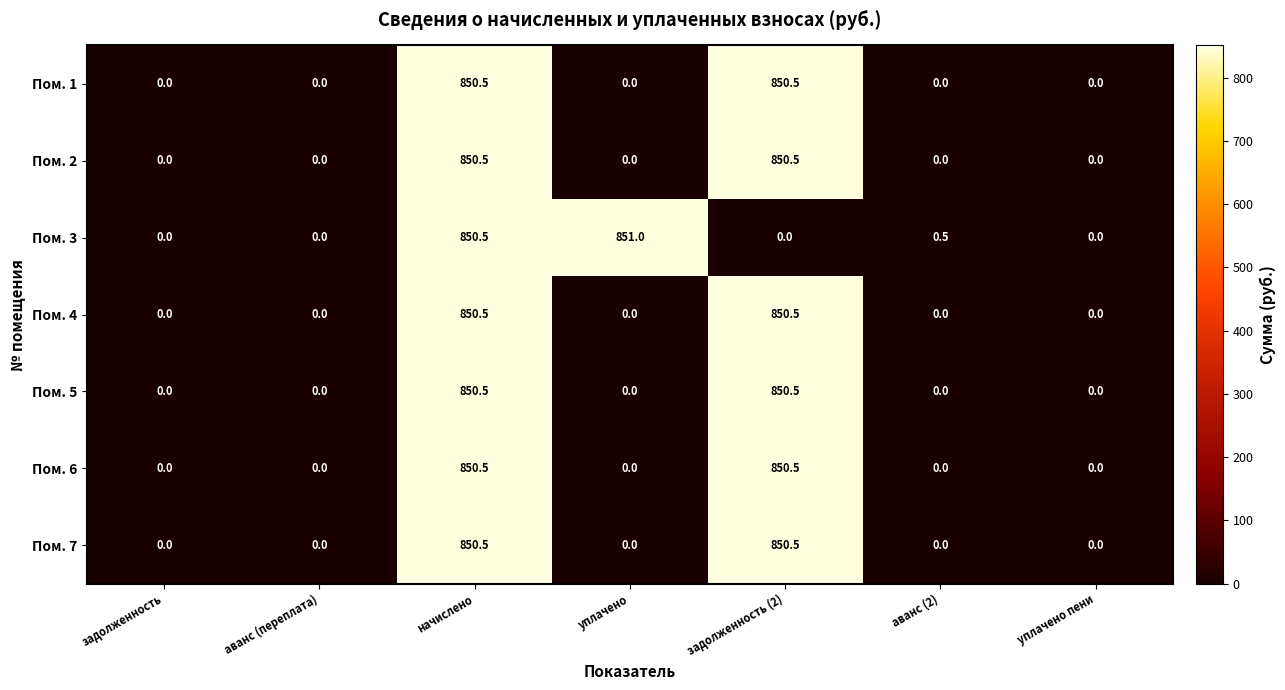

Which series changed the most between аванс (переплата) and уплачено?

Пом. 3